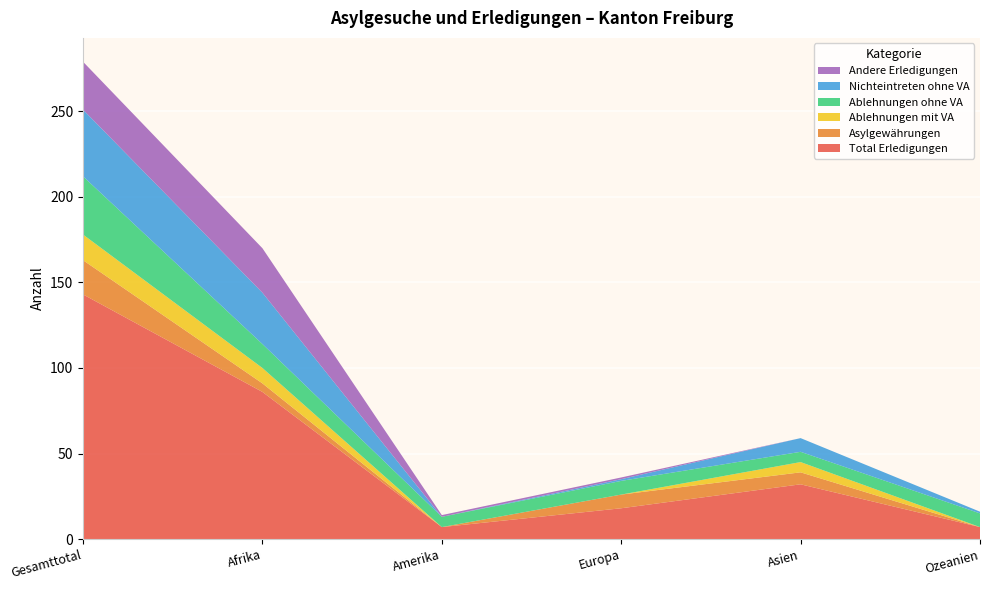

Reading right to left, transcribe all the data shown in this chart.

Total Erledigungen: 7	32	18	7	86	143
Asylgewährungen: 0	7	8	0	5	20
Ablehnungen mit VA: 0	6	0	0	9	15
Ablehnungen ohne VA: 8	6	8	6	14	34
Nichteintreten ohne VA: 1	8	1	0	30	39
Andere Erledigungen: 0	0	1	1	26	28